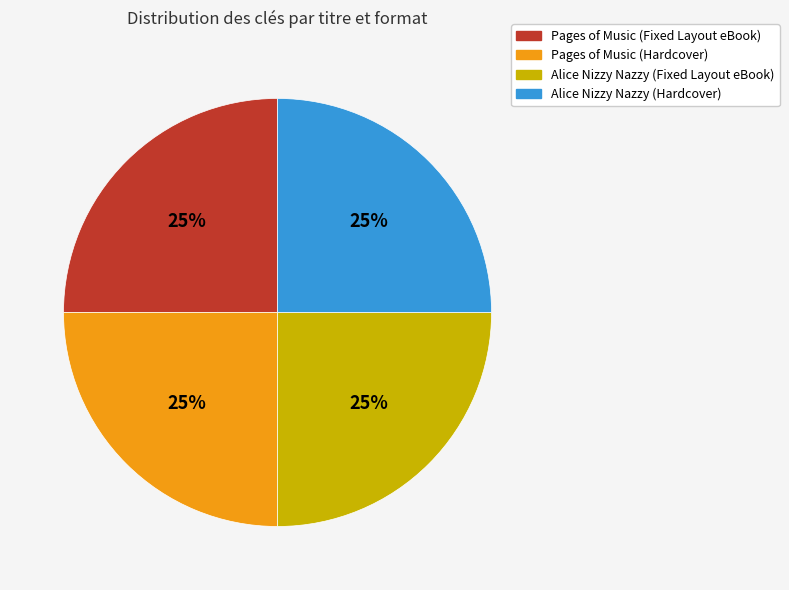

Does Alice Nizzy Nazzy (Fixed Layout eBook) account for over 50% of the chart?

No